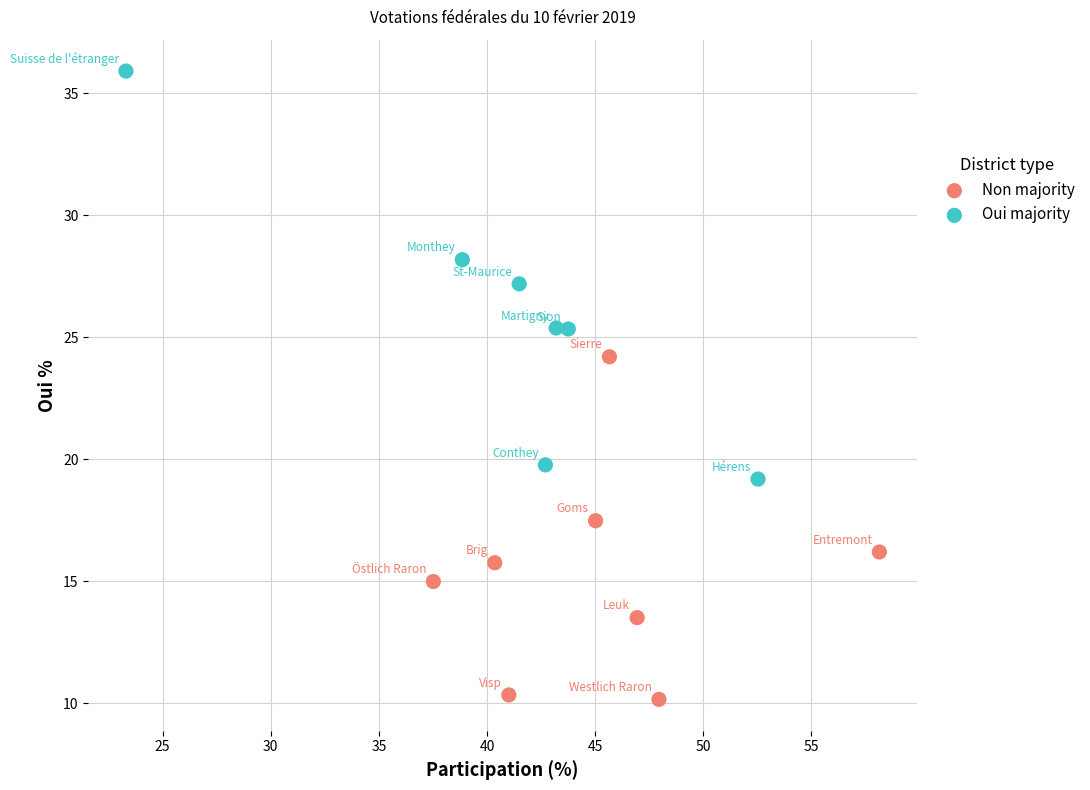

Which series reaches the minimum Y coordinate?

Non majority